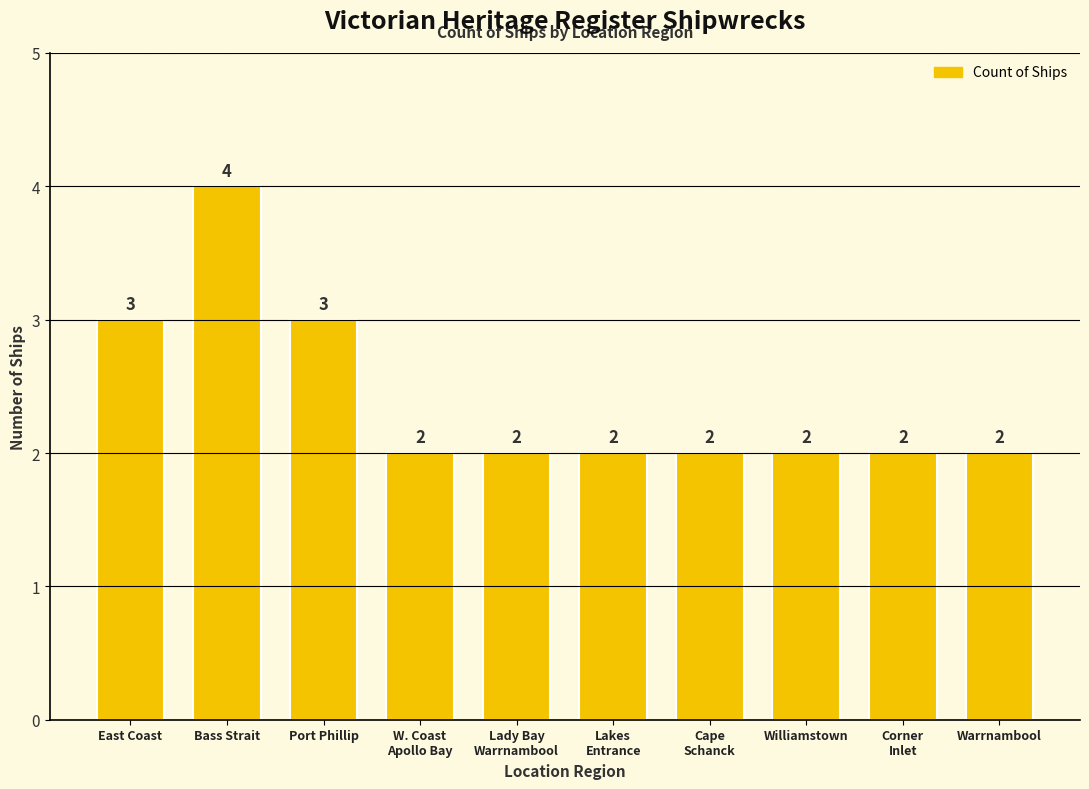

What is the value of the 8th bar from the left?

2